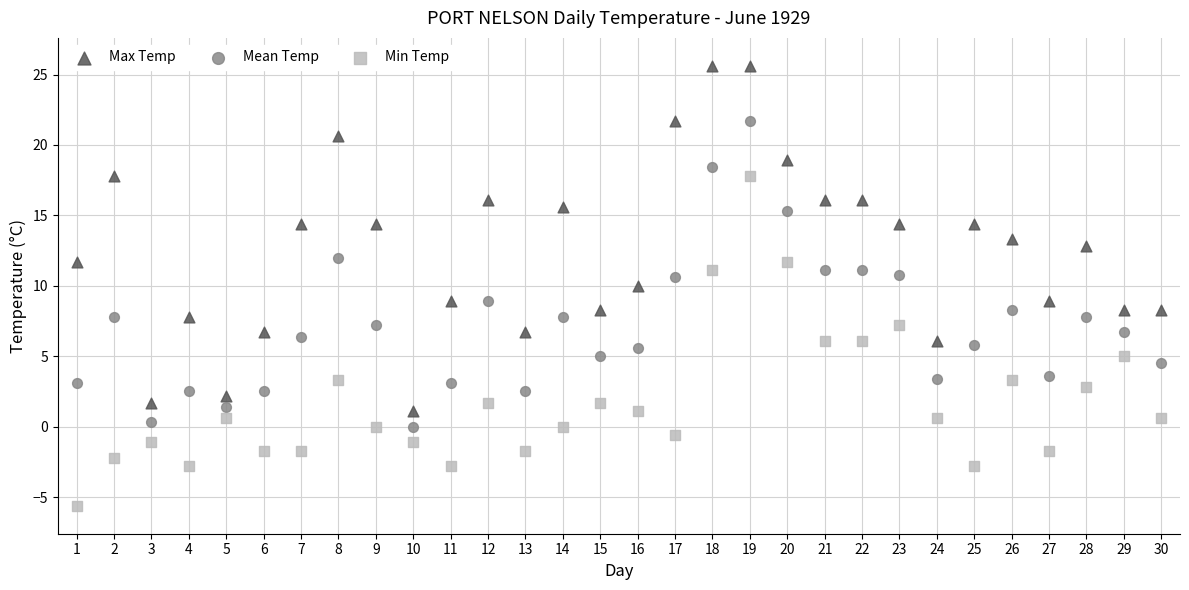

Which series reaches the maximum Y coordinate?

Max Temp